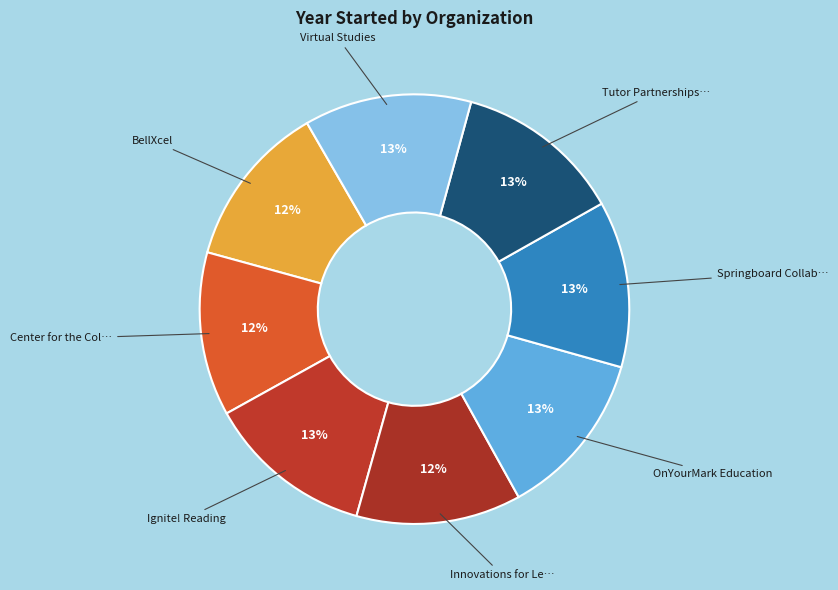

Does any single category account for the majority?

No